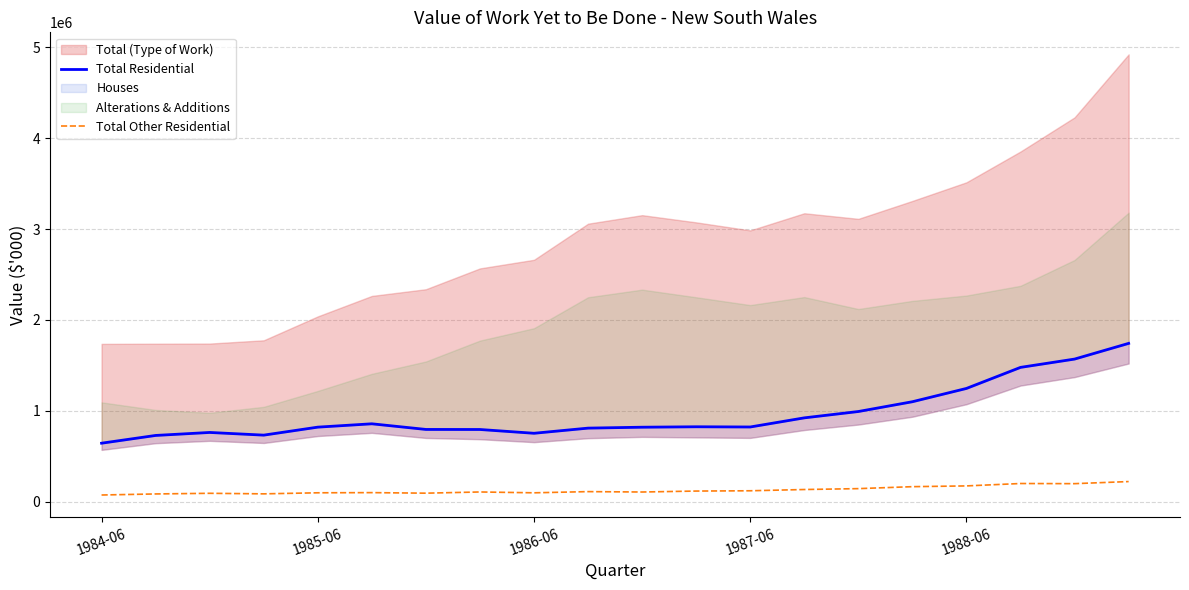

What is the maximum value for Total Other Residential?

221381